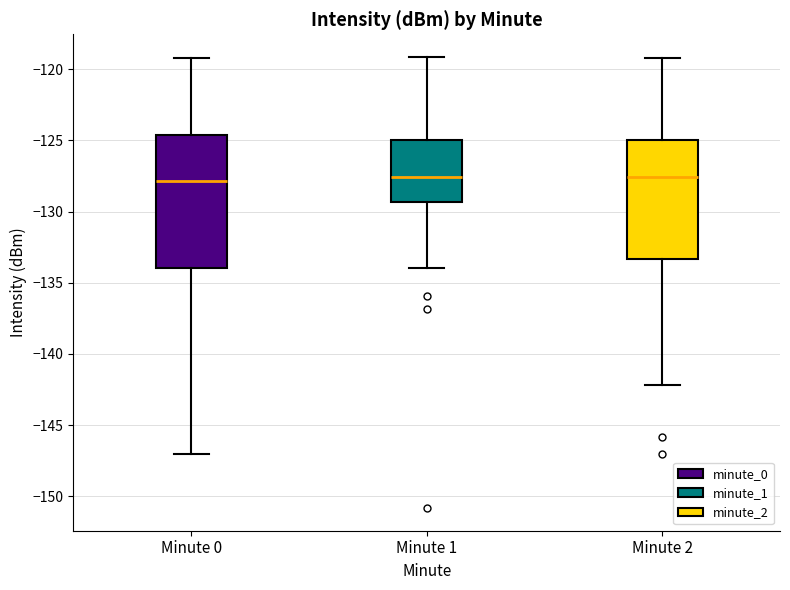

Comparing the boxes themselves (not the whiskers), which one is the tallest?

Minute 0